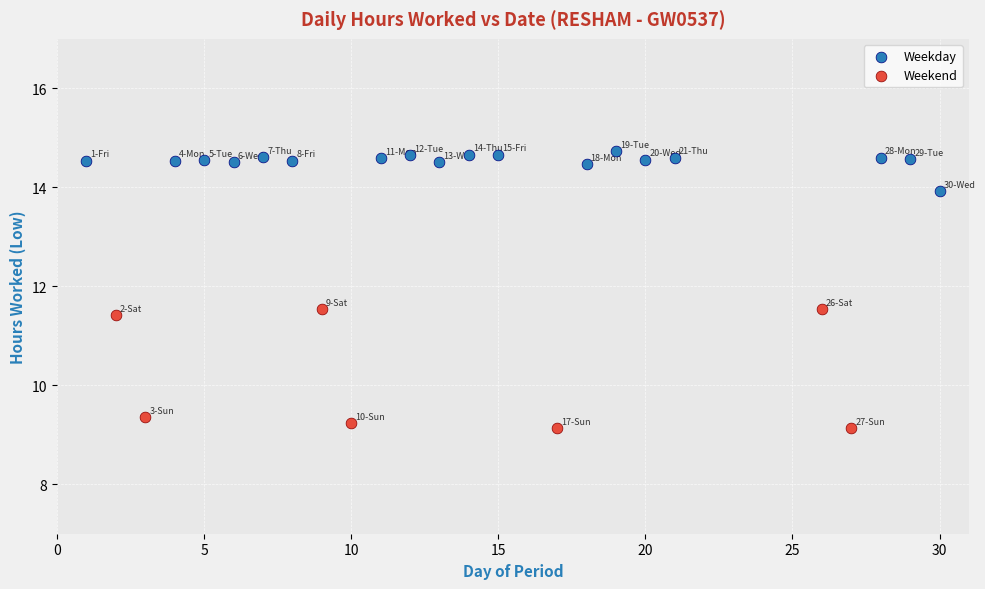

Which series contains the highest Y value?

Weekday